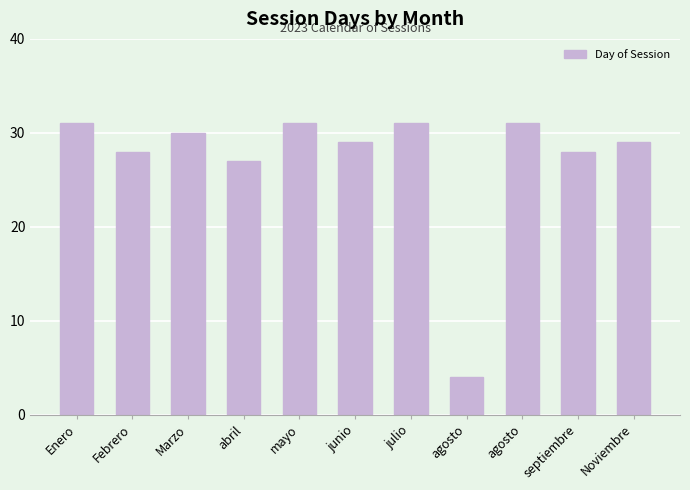

How many bars are there in total?

11